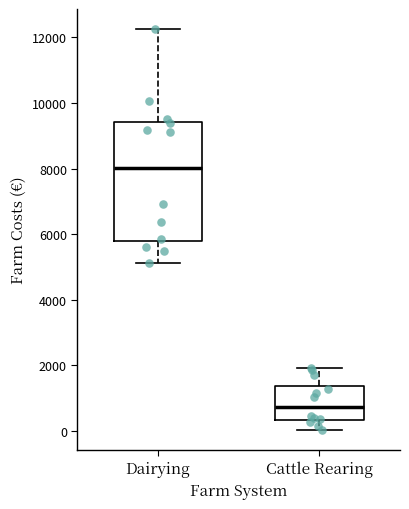

Reading left to right, transcribe this box plot: for each box, give where its median line is, the range the box spans, and where its two whiskers end, as read against the y-axis. The values are not printed on the chart, so give them approximately, as read against the axis.

Dairying: median 8000, box 5800 to 9400, whiskers 5200 to 12200
Cattle Rearing: median 800, box 400 to 1400, whiskers 0 to 2000